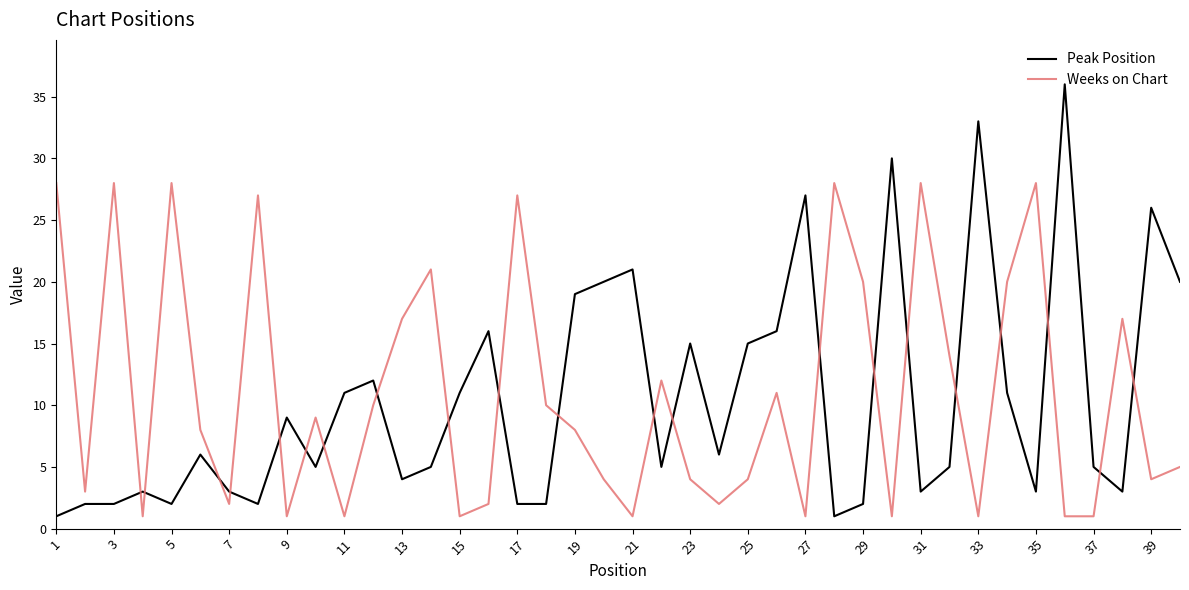

Rank the series by their maximum value, from highest to lowest.

Peak Position, Weeks on Chart